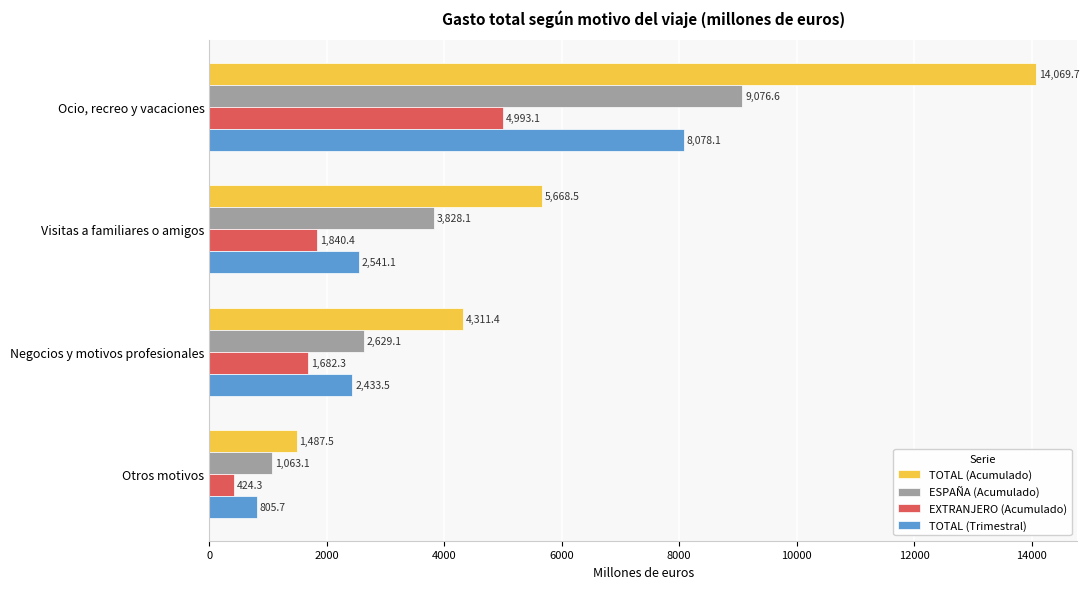

The value of TOTAL (Acumulado) at Negocios y motivos profesionales is 4311.4. True or false?

True